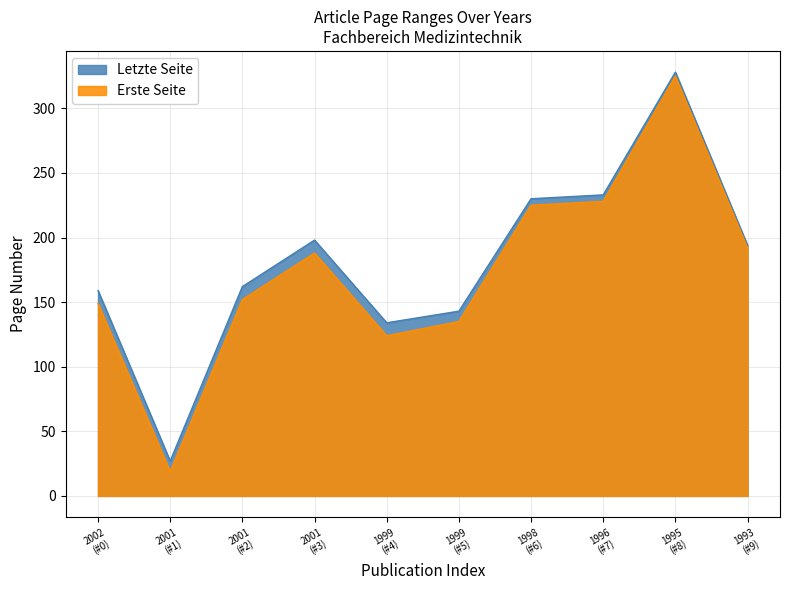

What is the smallest value displayed?

19